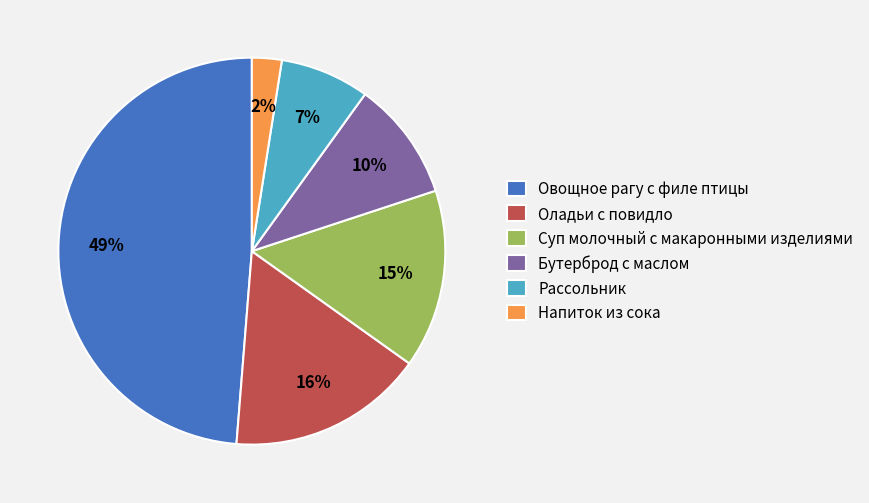

To the nearest percent, what is the average slice percentage?

17%